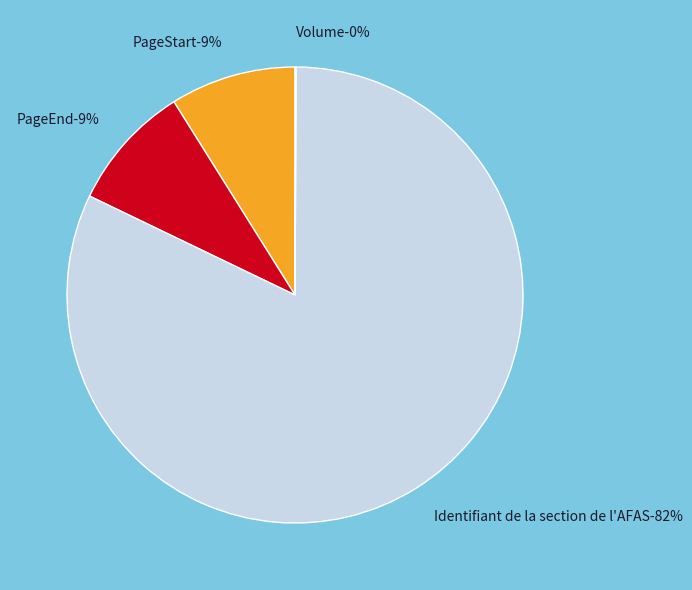

Is there a majority slice in this chart?

Yes